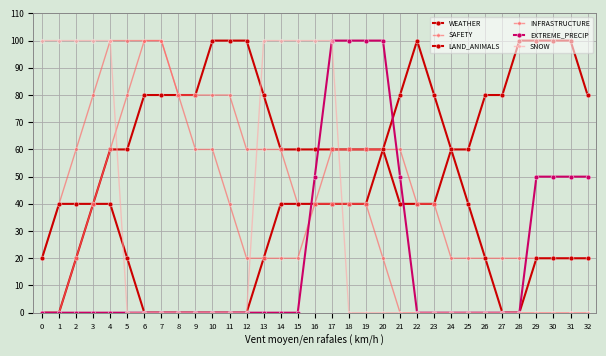

What is the maximum value for INFRASTRUCTURE?

100